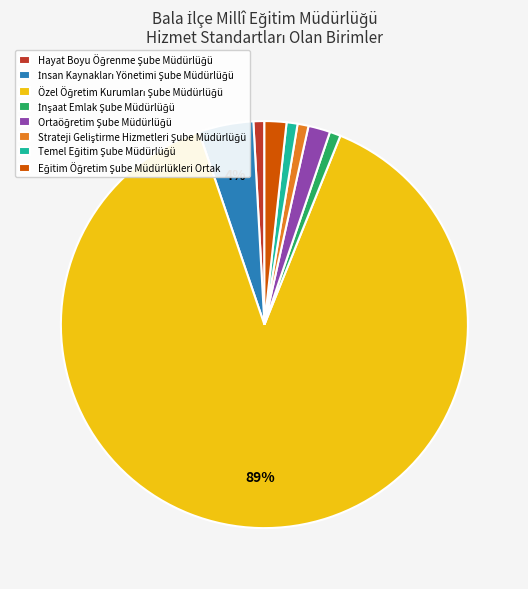

To the nearest percent, what is the average slice percentage?

12%